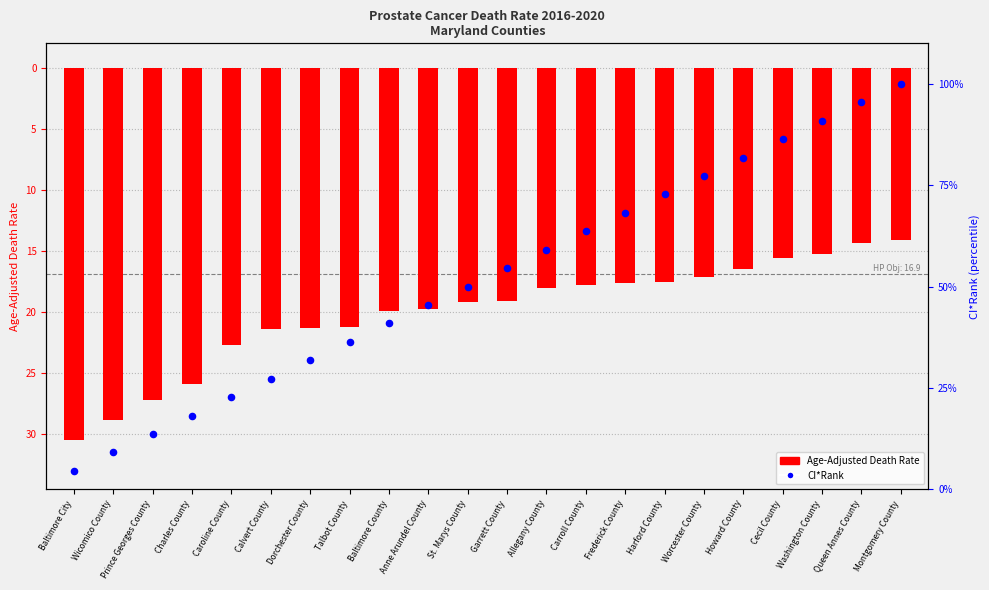

Which series has the largest total across all categories?

CI*Rank